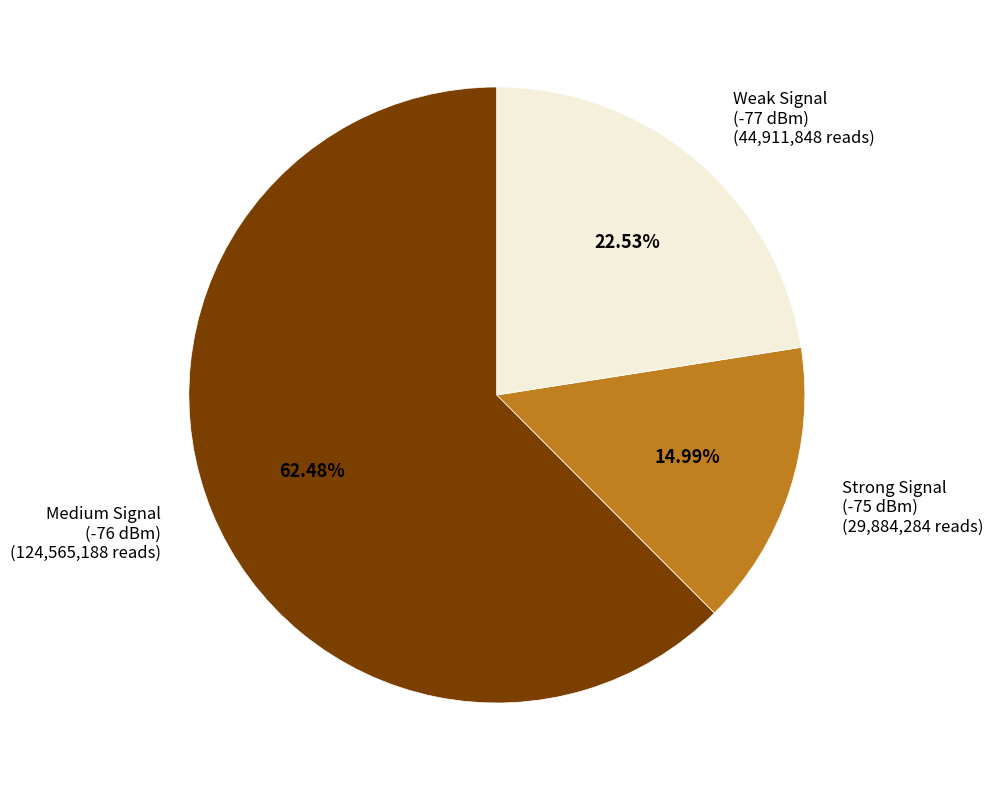

What is the ratio of the value at Medium Signal (-76 dBm) (124,565,188 reads) to the value at Strong Signal (-75 dBm) (29,884,284 reads)?

4.2